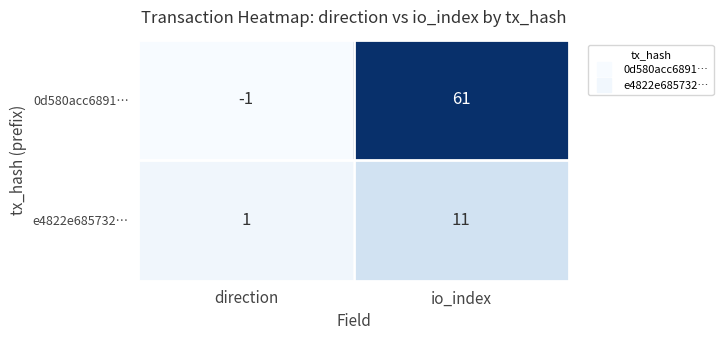

The value of 0d580acc6891… at direction is 0. True or false?

False